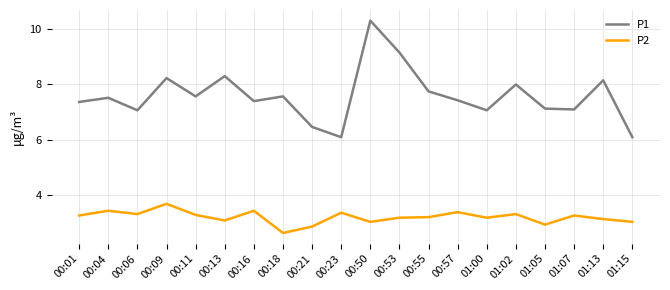

Between 00:06 and 01:05, which series saw the biggest shift?

P2